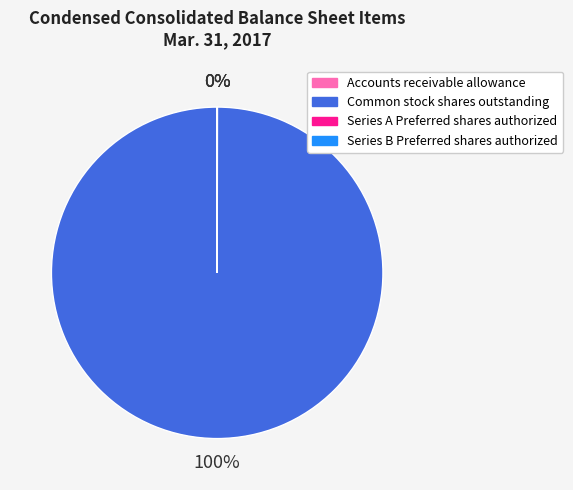

Is there any slice that represents more than half of the pie?

Yes